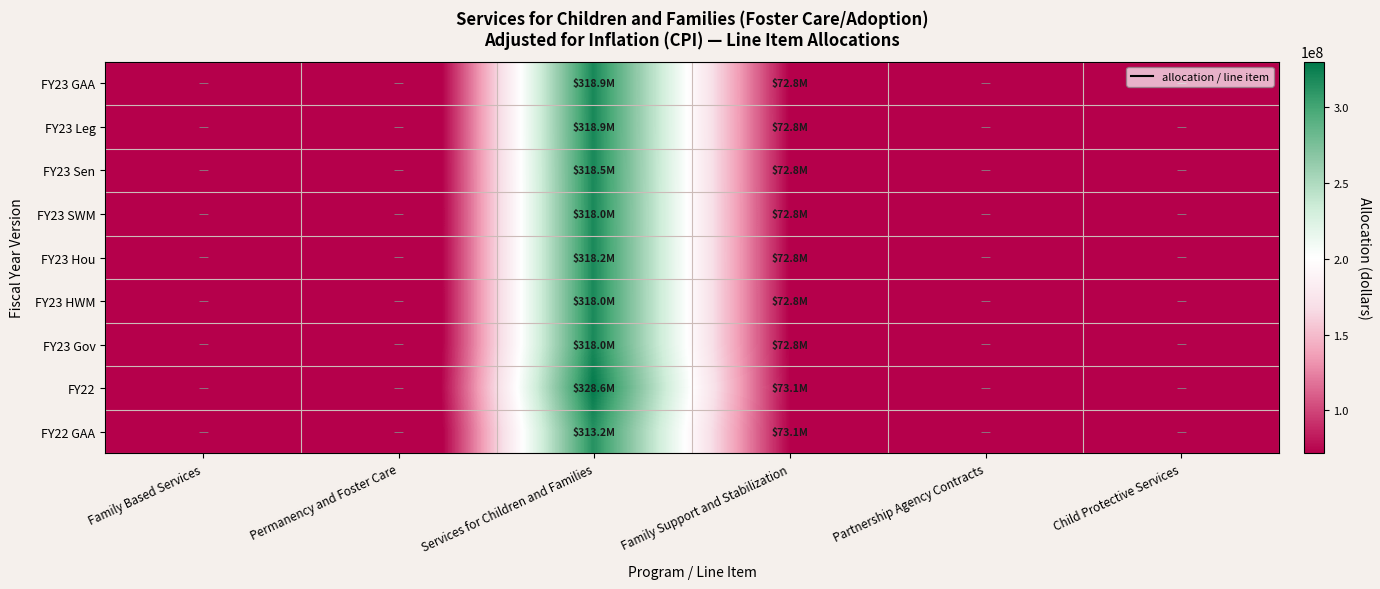

Reading left to right, extract all data points from this chart.

FY23 GAA: Family Based Services=0	Permanency and Foster Care=0	Services for Children and Families=318879977	Family Support and Stabilization=72757132	Partnership Agency Contracts=0	Child Protective Services=0
FY23 Leg: Family Based Services=0	Permanency and Foster Care=0	Services for Children and Families=318879977	Family Support and Stabilization=72757132	Partnership Agency Contracts=0	Child Protective Services=0
FY23 Sen: Family Based Services=0	Permanency and Foster Care=0	Services for Children and Families=318479978	Family Support and Stabilization=72757132	Partnership Agency Contracts=0	Child Protective Services=0
FY23 SWM: Family Based Services=0	Permanency and Foster Care=0	Services for Children and Families=317979978	Family Support and Stabilization=72757132	Partnership Agency Contracts=0	Child Protective Services=0
FY23 Hou: Family Based Services=0	Permanency and Foster Care=0	Services for Children and Families=318204977	Family Support and Stabilization=72757132	Partnership Agency Contracts=0	Child Protective Services=0
FY23 HWM: Family Based Services=0	Permanency and Foster Care=0	Services for Children and Families=317979977	Family Support and Stabilization=72757132	Partnership Agency Contracts=0	Child Protective Services=0
FY23 Gov: Family Based Services=0	Permanency and Foster Care=0	Services for Children and Families=317979978	Family Support and Stabilization=72757132	Partnership Agency Contracts=0	Child Protective Services=0
FY22: Family Based Services=0	Permanency and Foster Care=0	Services for Children and Families=328581468	Family Support and Stabilization=73097801	Partnership Agency Contracts=0	Child Protective Services=0
FY22 GAA: Family Based Services=0	Permanency and Foster Care=0	Services for Children and Families=313245515	Family Support and Stabilization=73097801	Partnership Agency Contracts=0	Child Protective Services=0